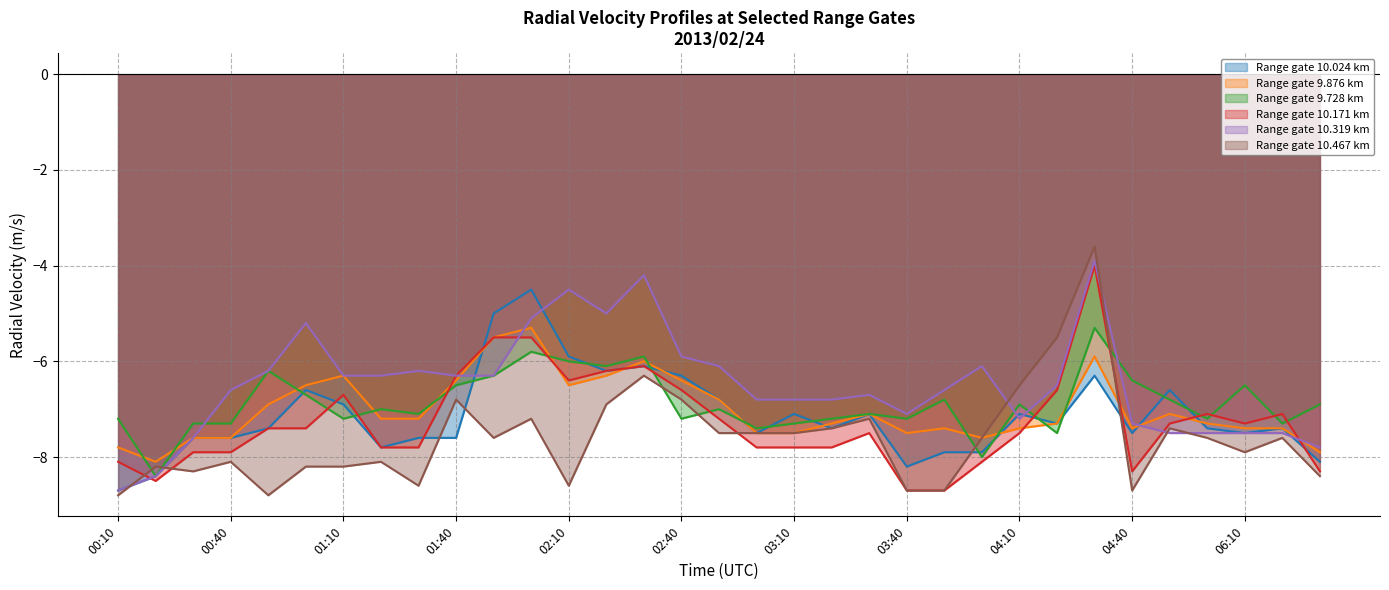

Where is 10.319 nearest to the value -6?

02:40